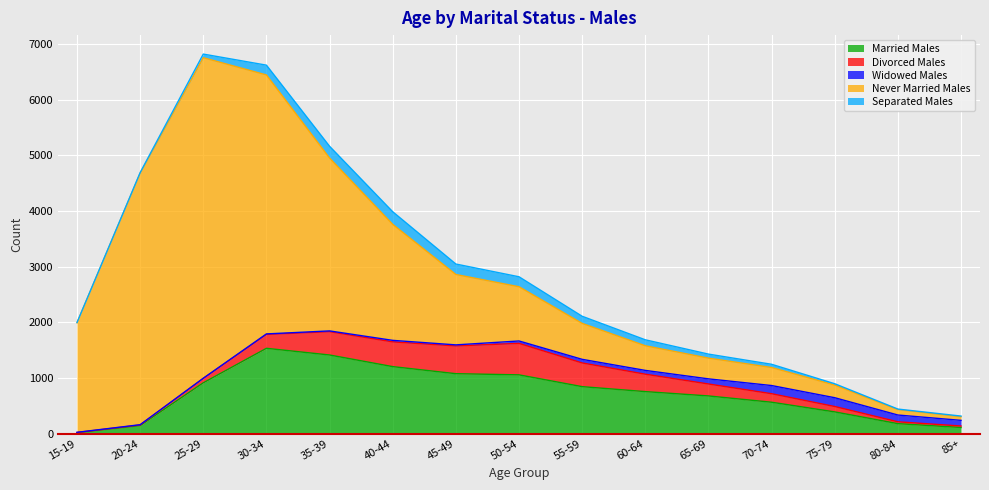

What is the difference between the maximum and minimum values in the Married Males series?

1517